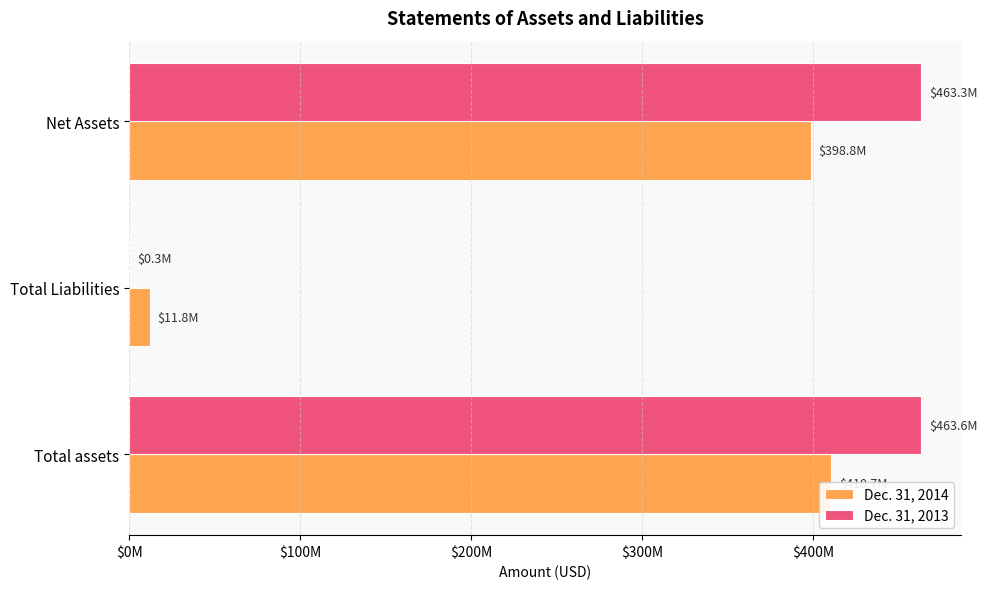

How many groups of bars are there?

3